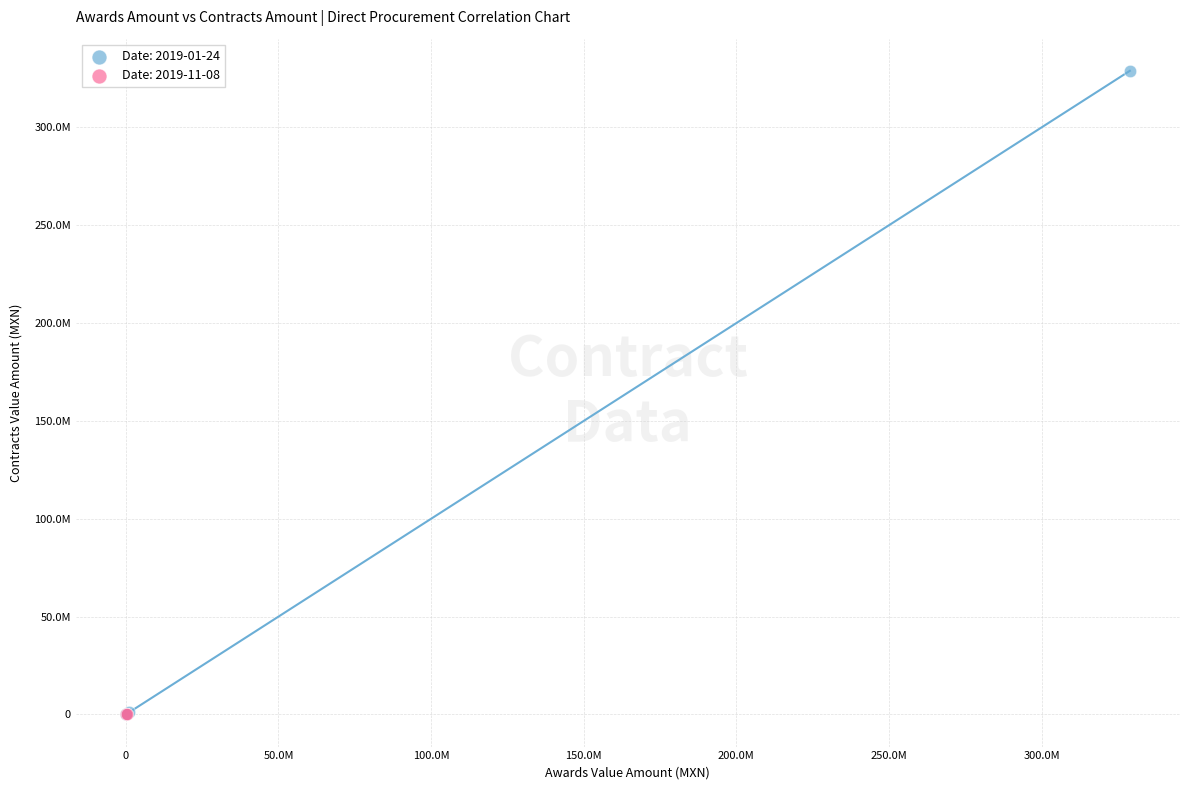

Which series reaches the maximum Y coordinate?

Date: 2019-01-24